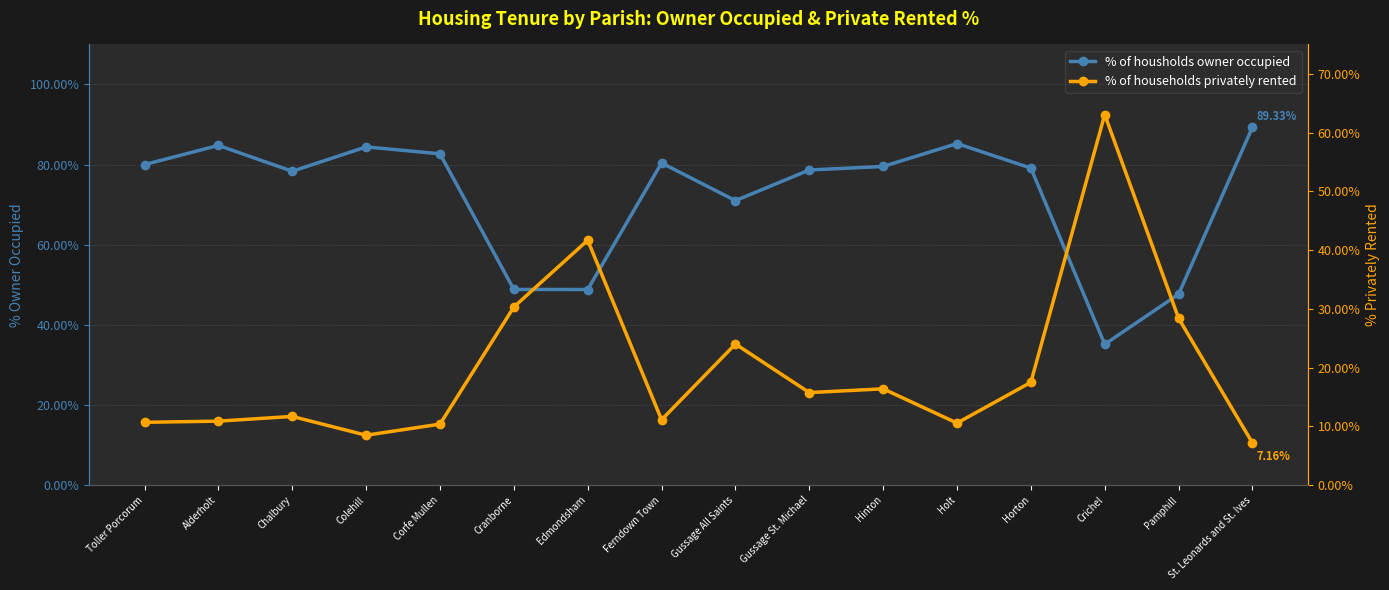

What is the spread (max minus min) of values at Pamphill?

19.3